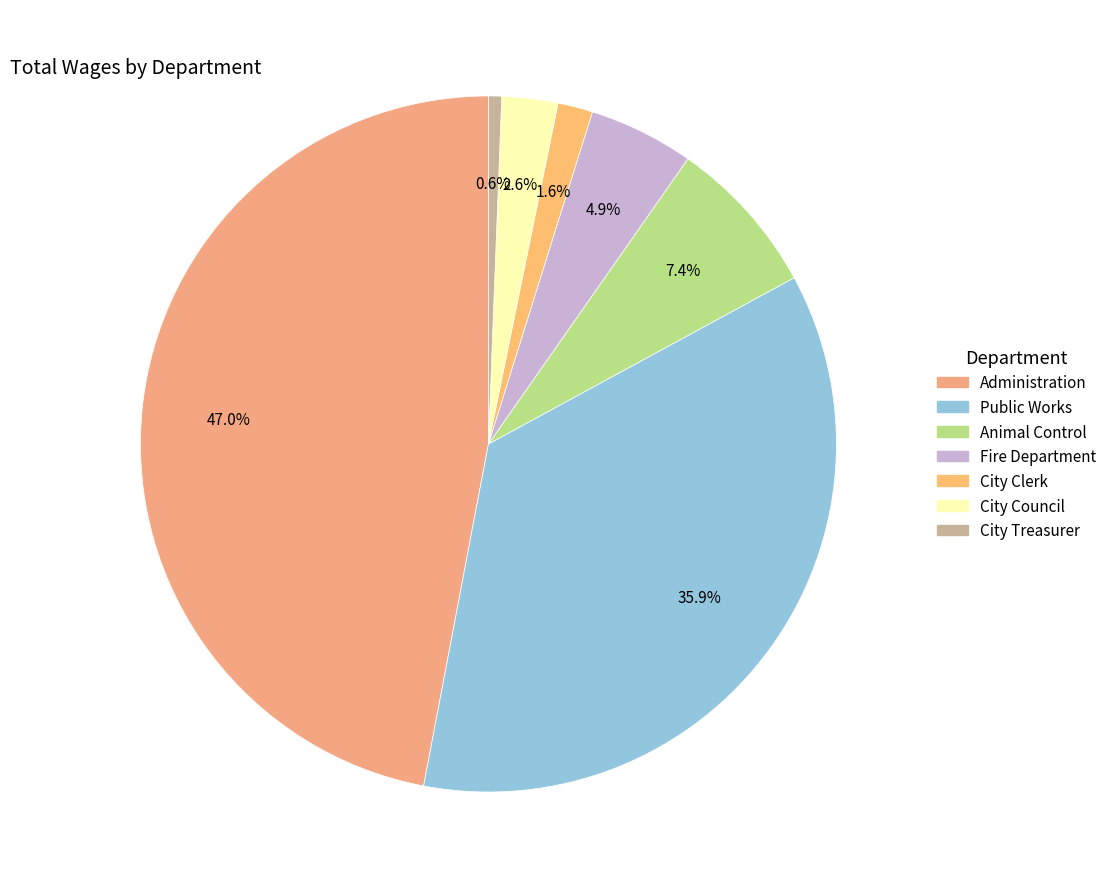

Does City Clerk account for over 50% of the chart?

No